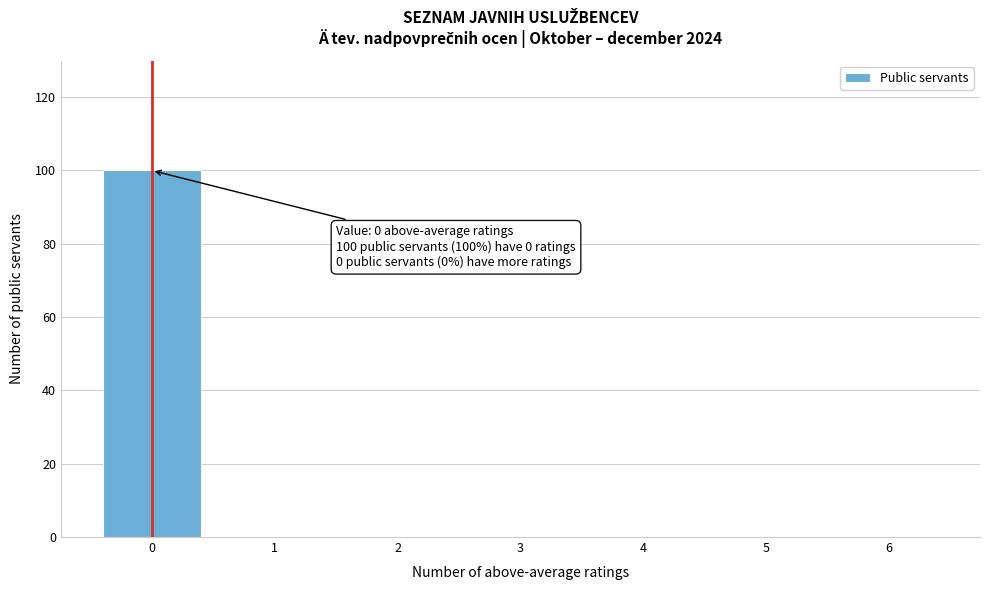

Reading right to left, transcribe all the data shown in this chart.

6=0	5=0	4=0	3=0	2=0	1=0	0=100